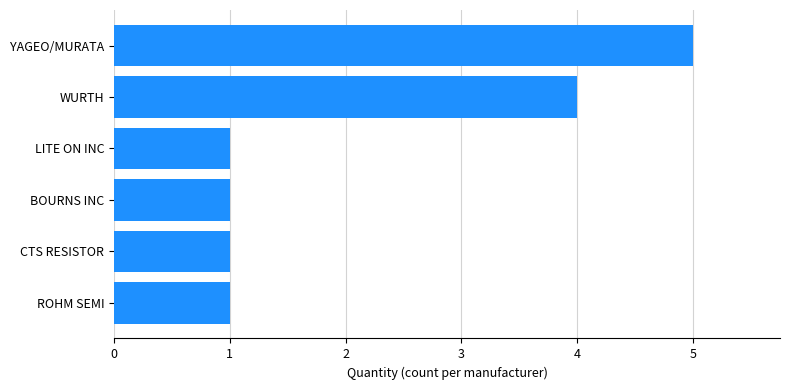

Reading top to bottom, what are all the values shown in this chart?

YAGEO/MURATA=5	WURTH=4	LITE ON INC=1	BOURNS INC=1	CTS RESISTOR=1	ROHM SEMI=1